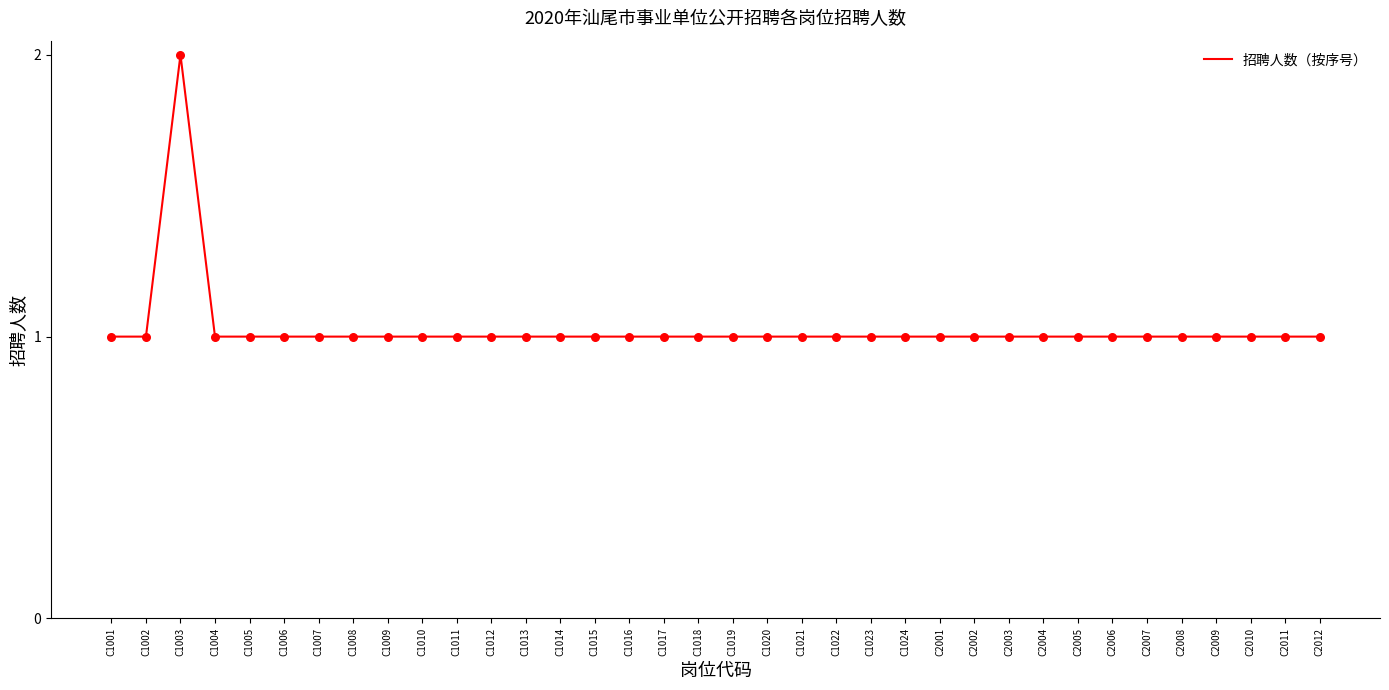

What is the ratio of the value at C1014 to the value at C2012?

1.0